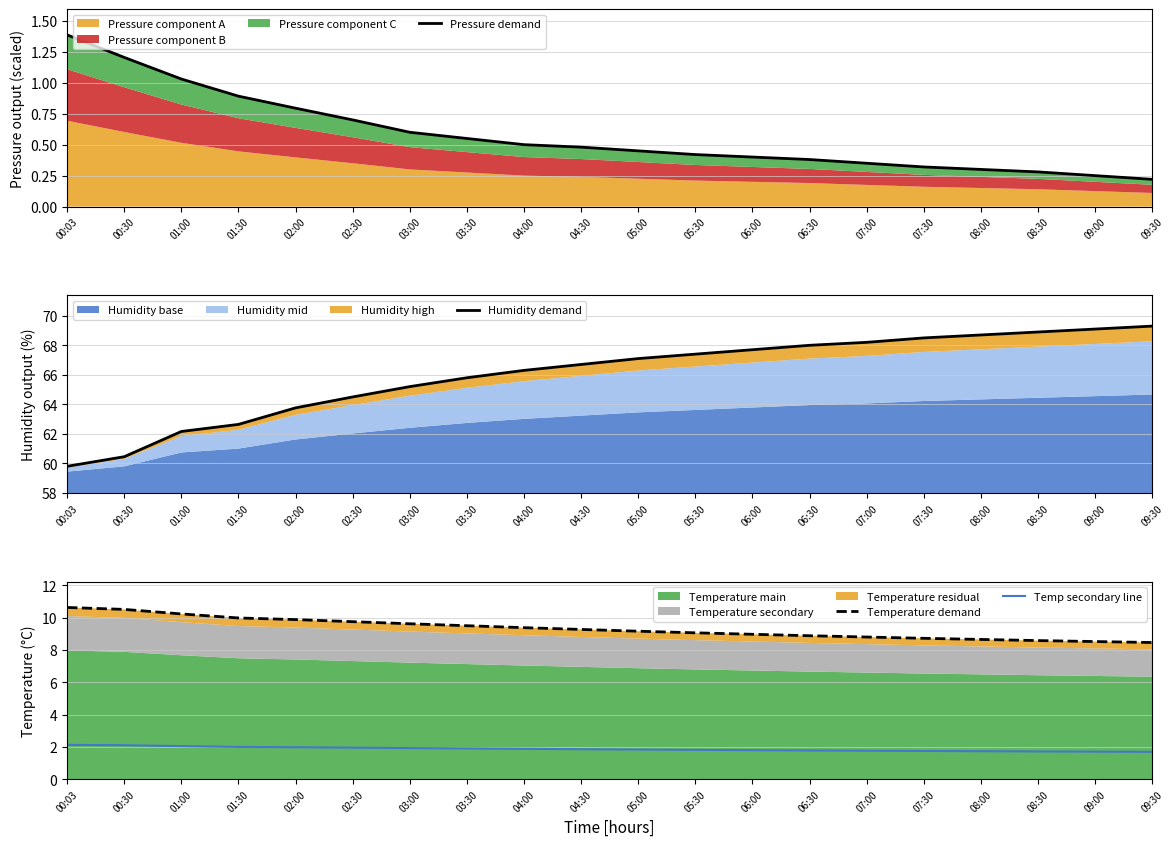

At which category does the chart reach its peak across all series?

09:30